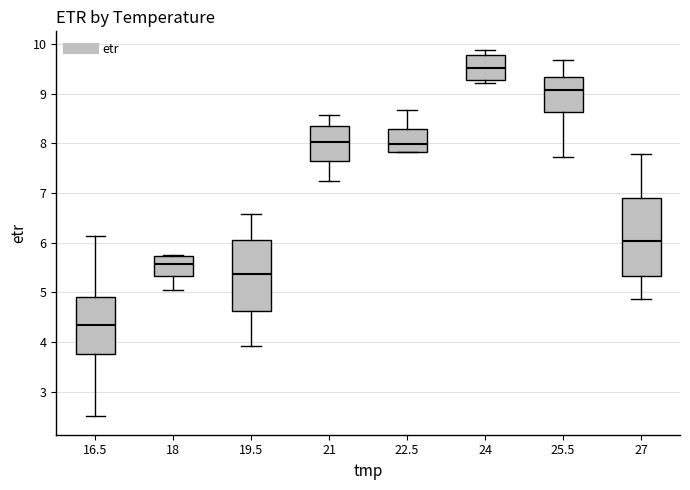

Which box has the highest median line?

24